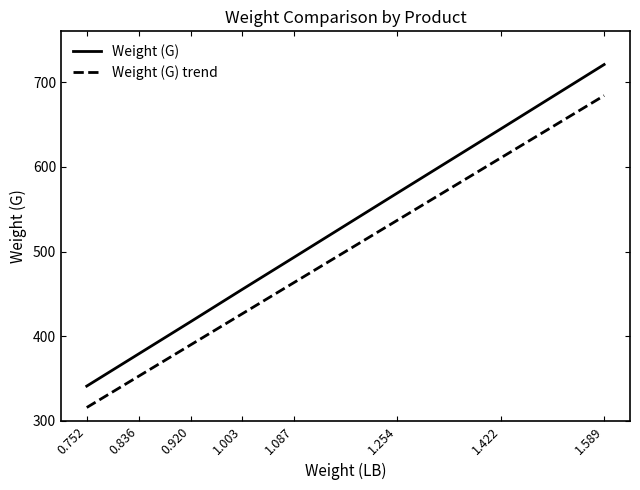

True or false: Weight (G) trend and Weight (G) intersect in this chart.

False